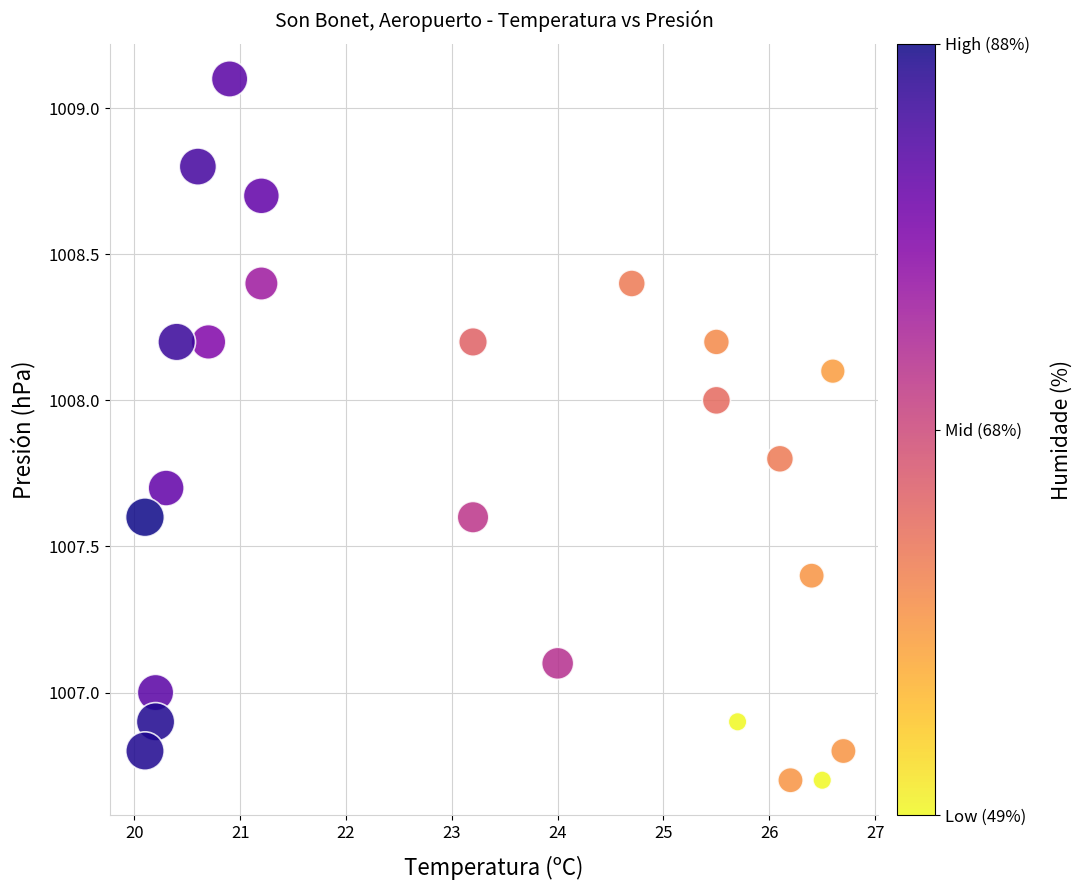

What is the range of X values (max minus min)?

6.6